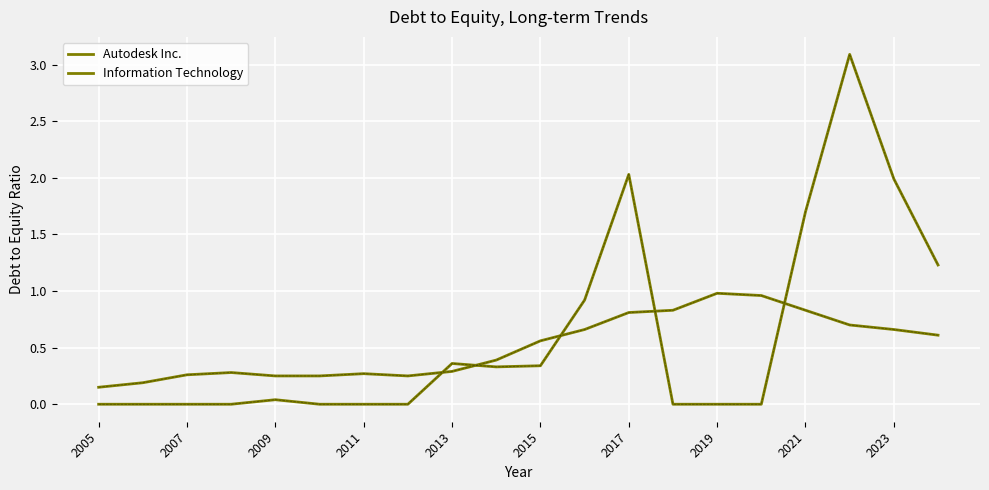

How many lines are shown in the chart?

2